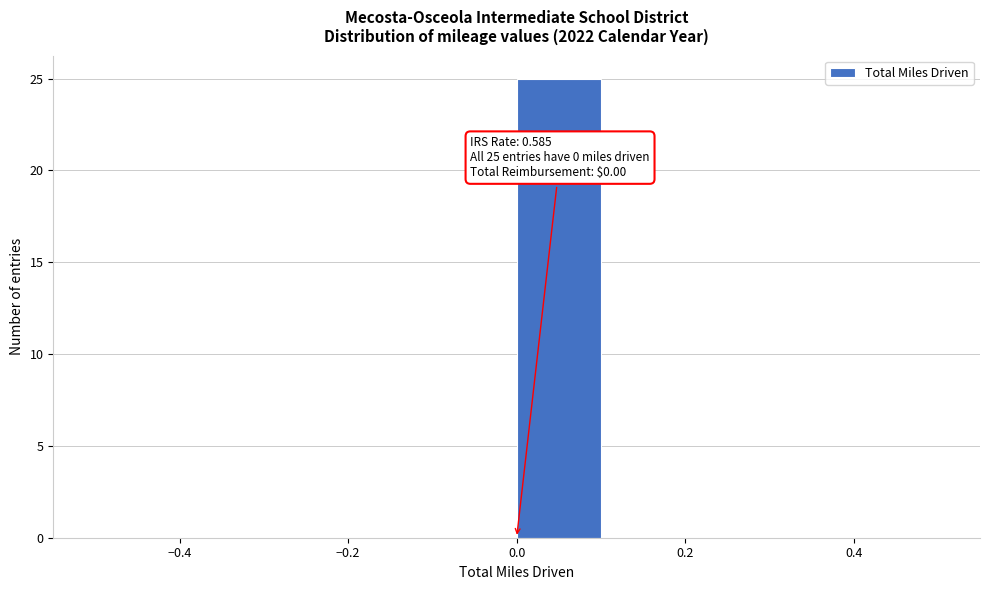

Over which range of the x-axis is the bar tallest?

0.0 to 0.1